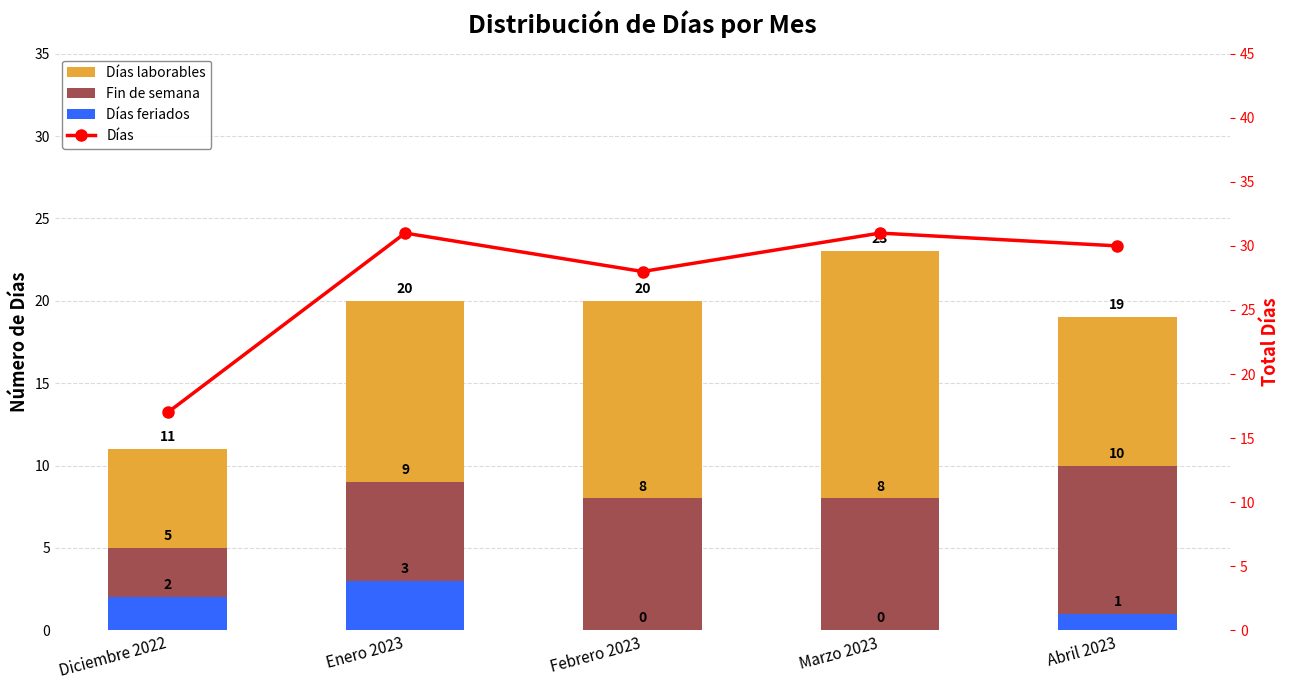

Reading right to left, what are all the values shown in this chart?

Días laborables: 19	23	20	20	11
Fin de semana: 10	8	8	9	5
Días feriados: 1	0	0	3	2
Días: 30	31	28	31	17